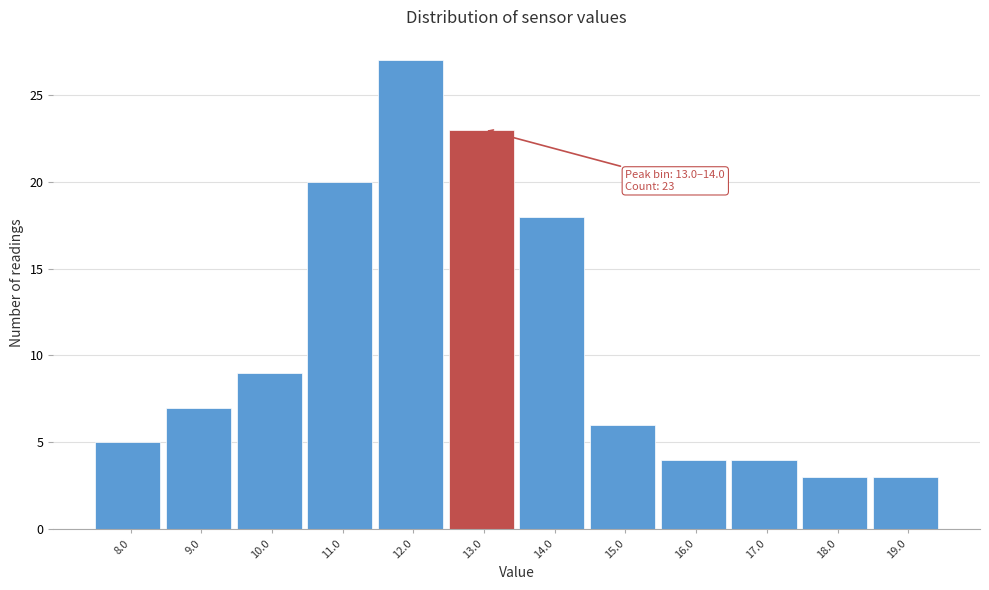

Reading left to right, what are all the values shown in this chart?

8.0=5	9.0=7	10.0=9	11.0=20	12.0=27	13.0=23	14.0=18	15.0=6	16.0=4	17.0=4	18.0=3	19.0=3